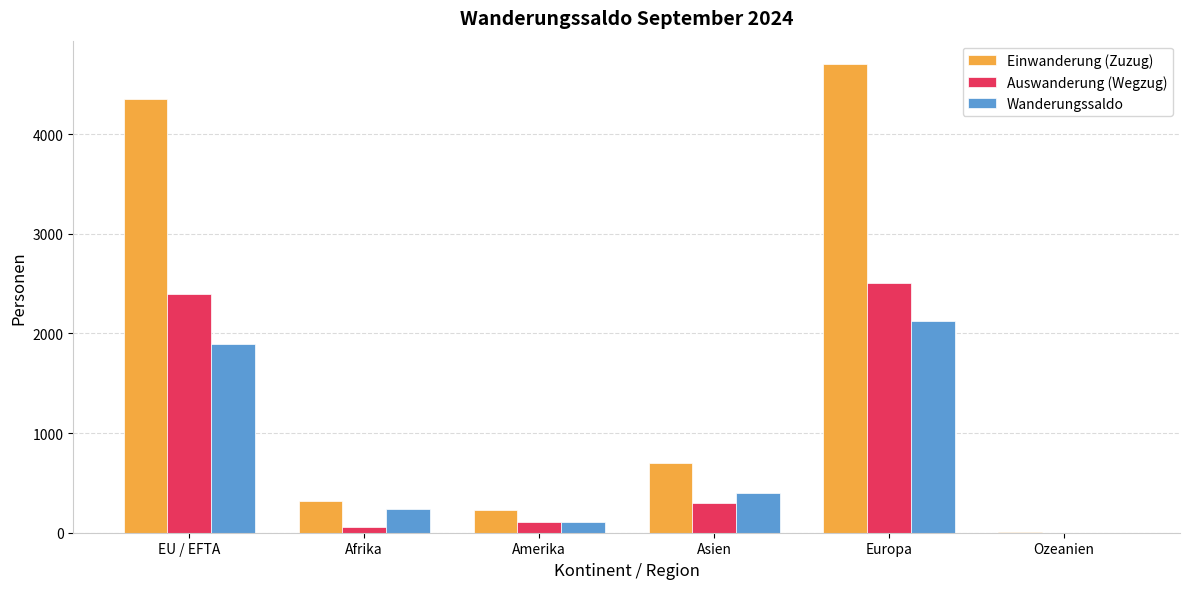

Where does the Wanderungssaldo series first go above 394?

EU / EFTA